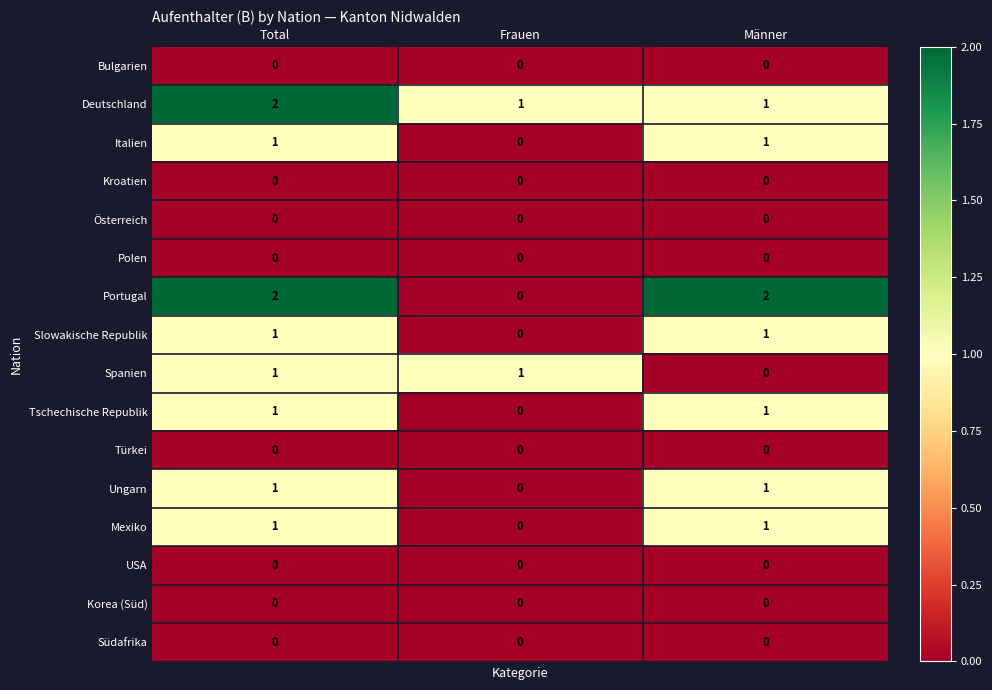

What is the difference between the highest and lowest values at Total?

2